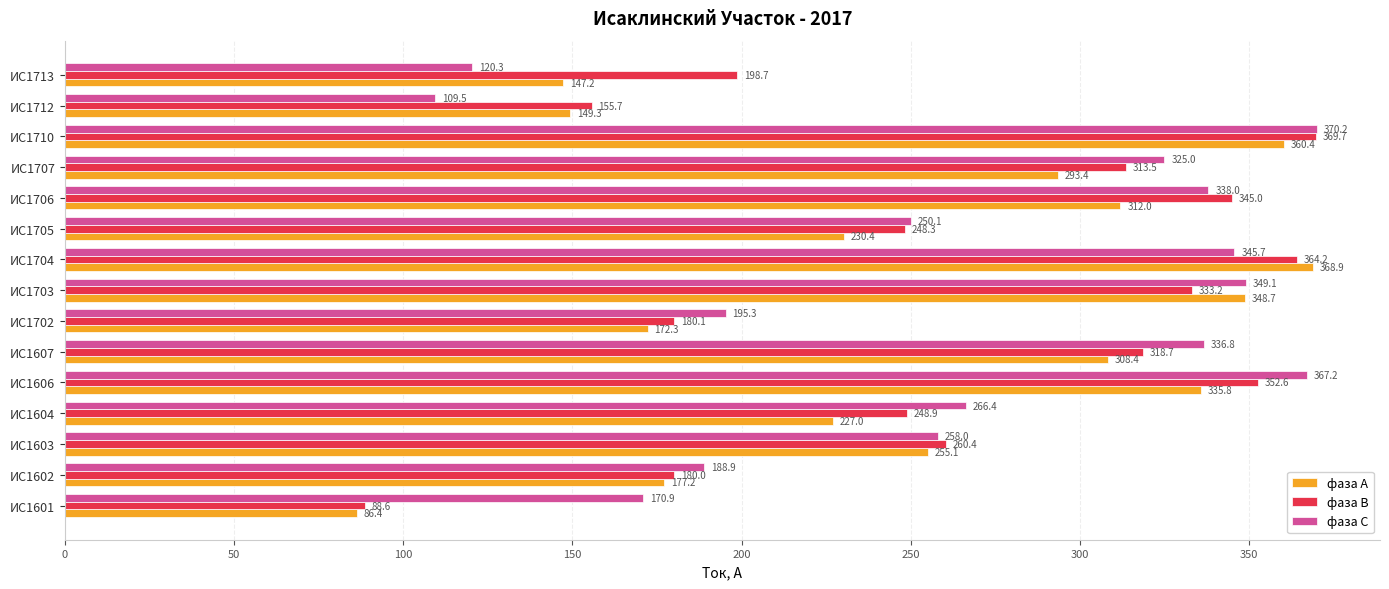

Which series has the largest total across all categories?

фаза С